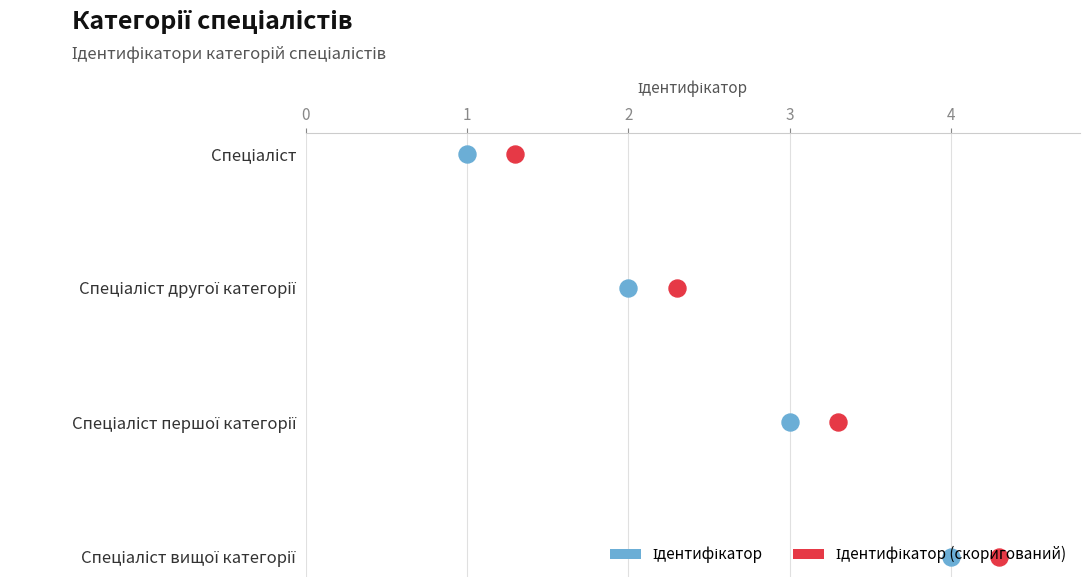

Is the value of Ідентифікатор (скоригований) at 0 greater than the value of Ідентифікатор at 1?

No